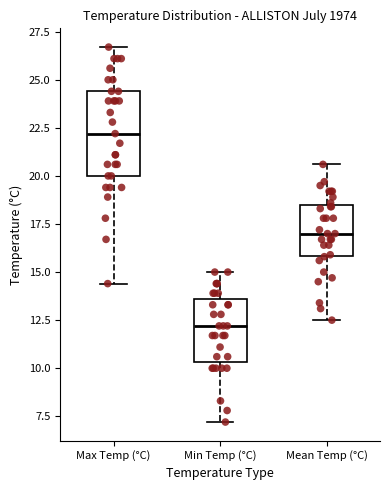

Comparing the boxes themselves (not the whiskers), which one is the tallest?

Max Temp (°C)